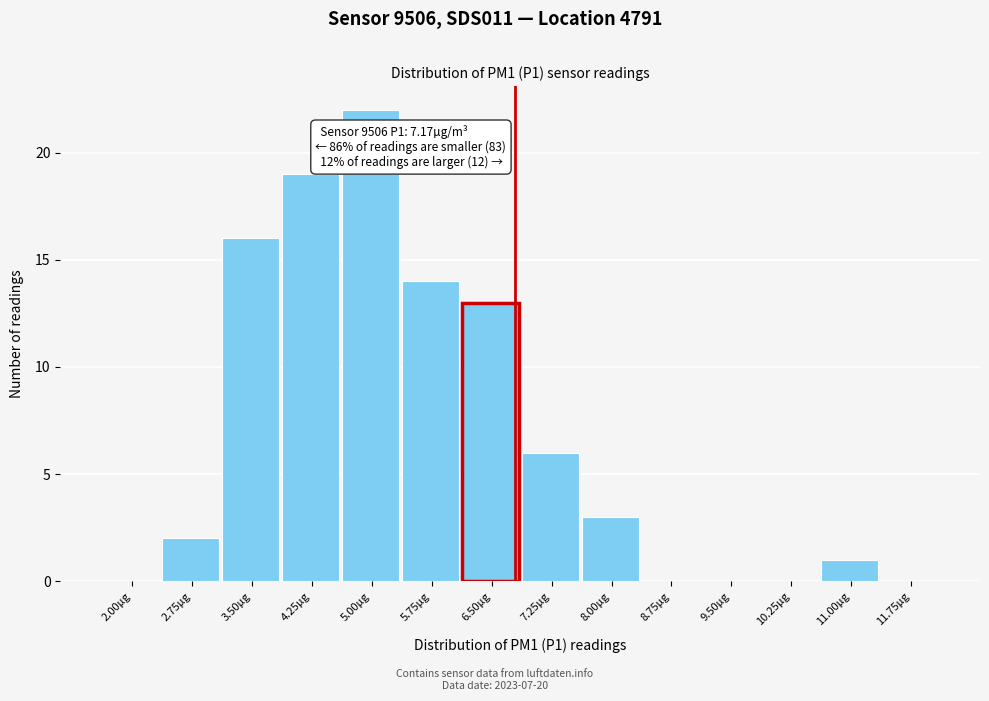

Reading right to left, what are all the values shown in this chart?

11.75µg=0	11.00µg=1	10.25µg=0	9.50µg=0	8.75µg=0	8.00µg=3	7.25µg=6	6.50µg=13	5.75µg=14	5.00µg=22	4.25µg=19	3.50µg=16	2.75µg=2	2.00µg=0